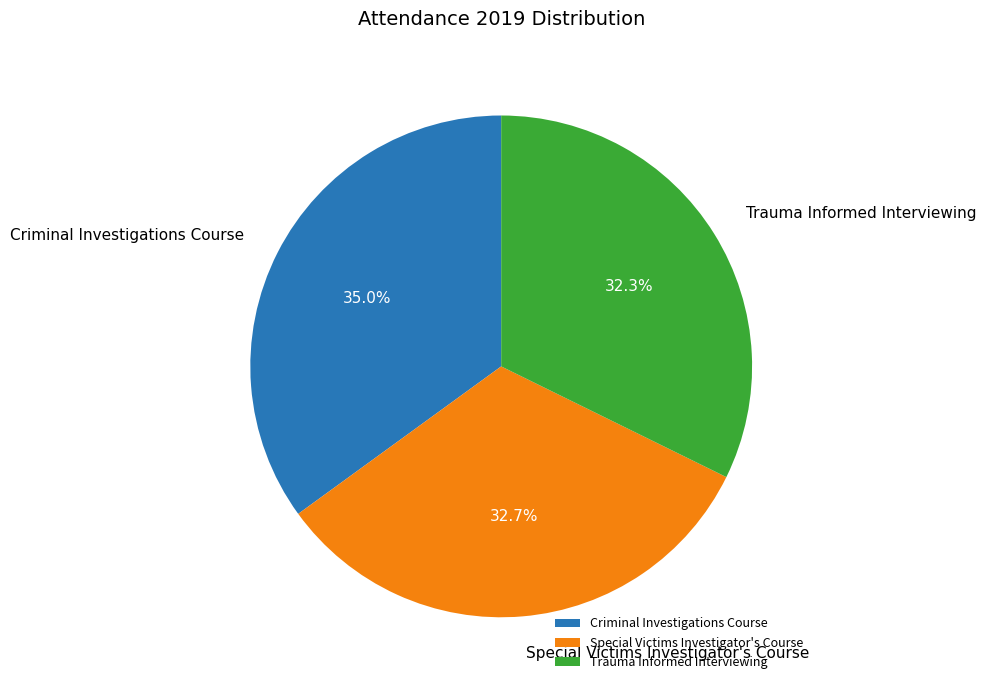

What is the total percentage of Special Victims Investigator's Course and Criminal Investigations Course?

67.7%